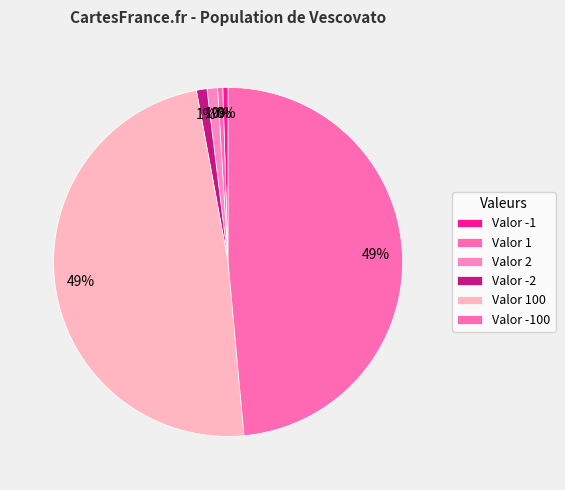

How many segments does this pie chart have?

6